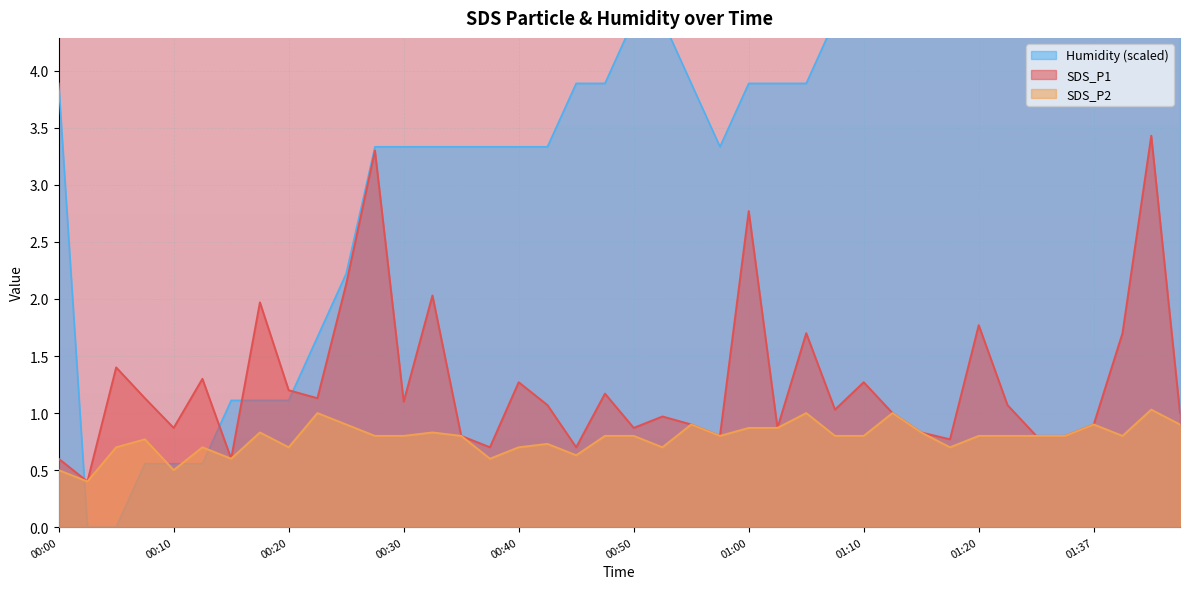

What is the value of the SDS_P1 point at the 32nd from the left?

0.8